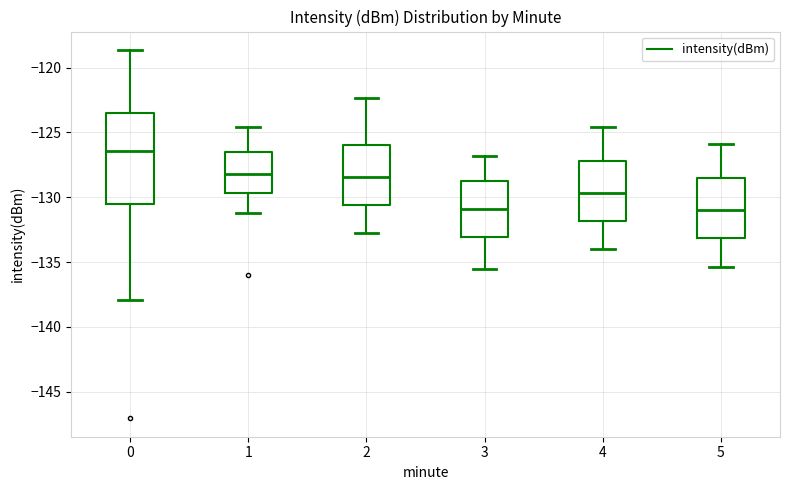

Where does the median line of the box at x = 0 sit on the y-axis? The values are not printed on the chart, so give them approximately, as read against the axis.

-126.5